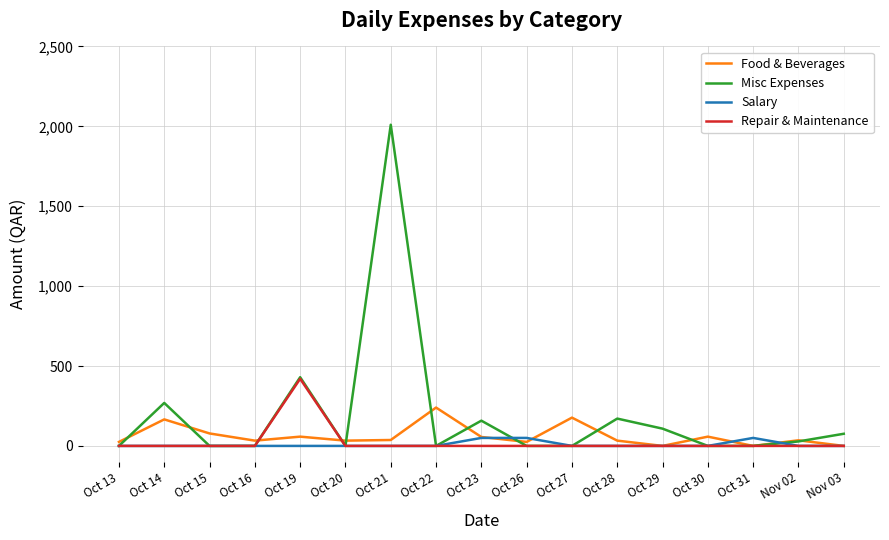

Is the value of Repair & Maintenance at Oct 14 greater than the value of Food & Beverages at Oct 22?

No